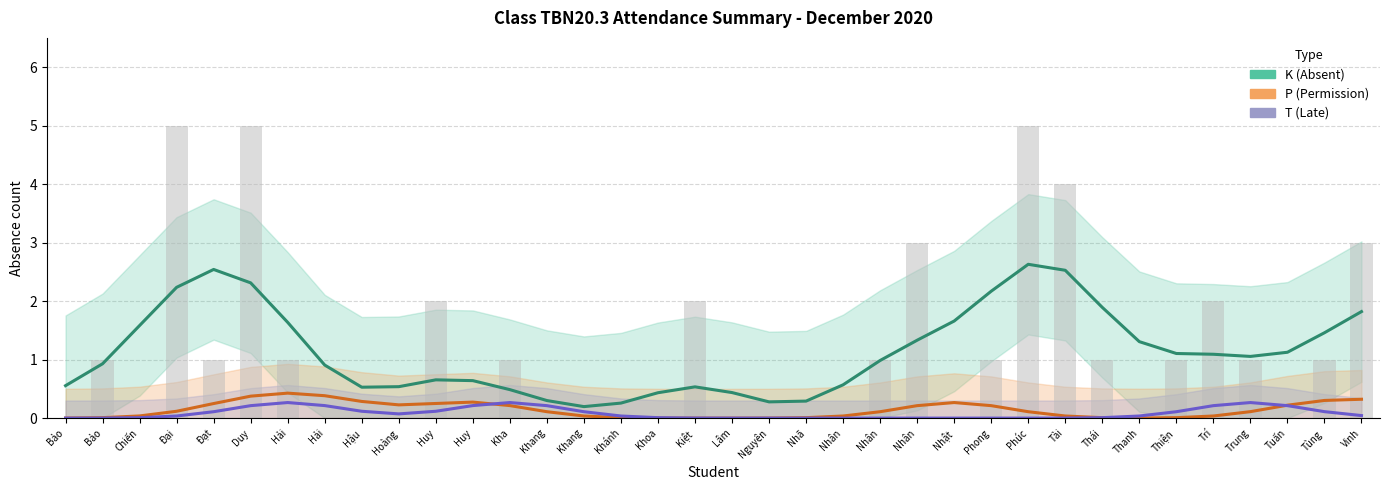

What is the label of the 20th bar from the right?

Khoa